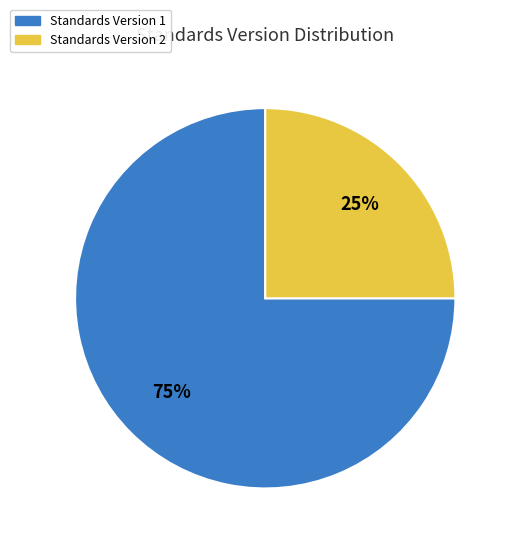

To the nearest percent, what is the difference between the largest and smallest slice percentages?

50%